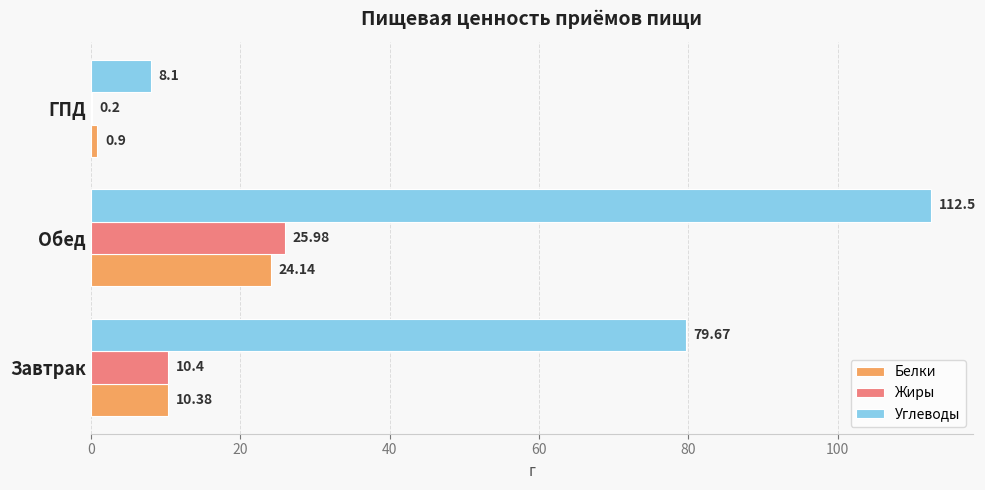

Between Обед and ГПД, which series saw the biggest shift?

Углеводы